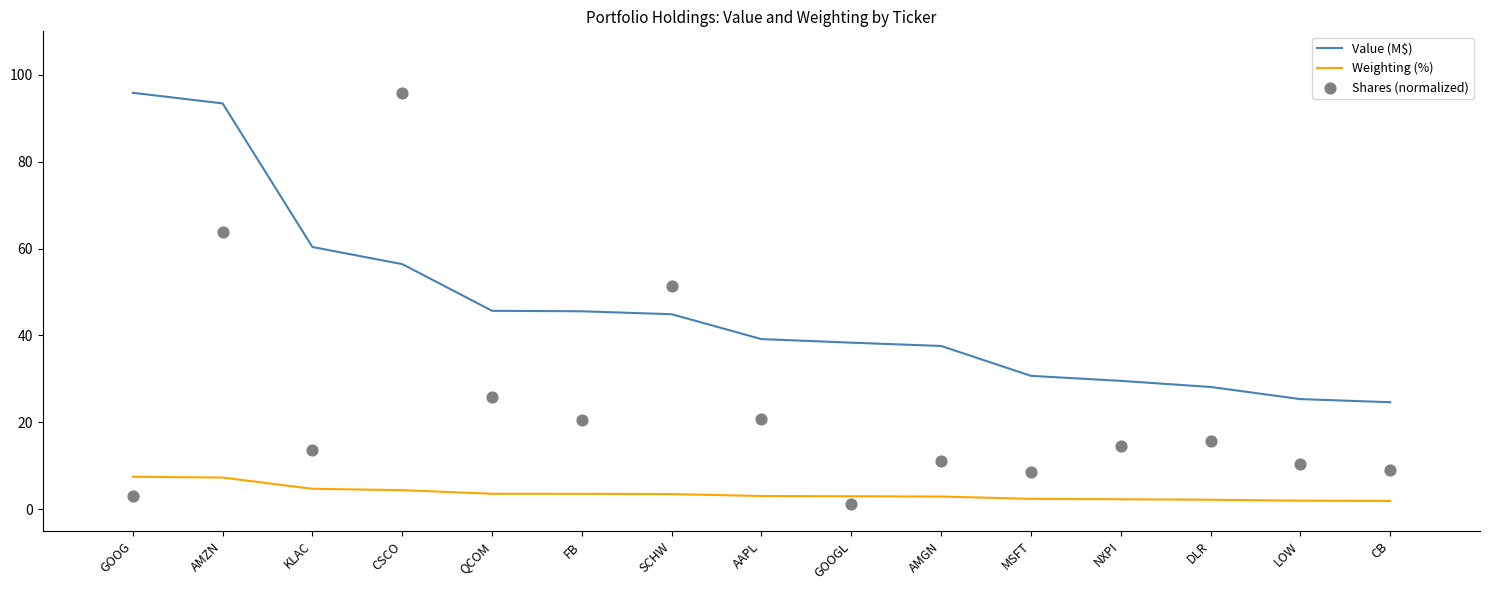

Is the value of Value (M$) at LOW greater than the value of Weighting (%) at LOW?

Yes